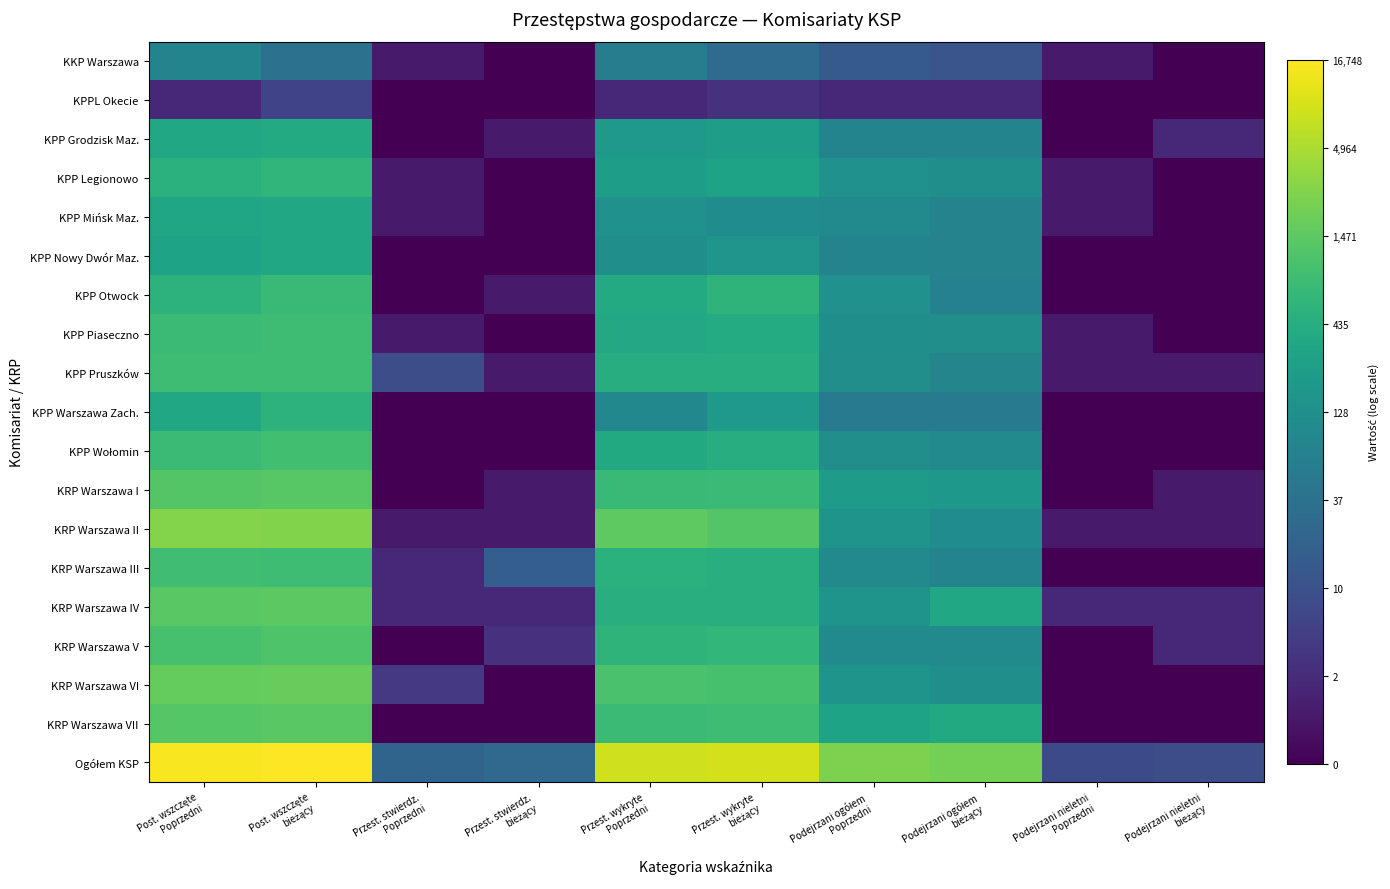

Which series has the largest total across all categories?

Ogółem KSP